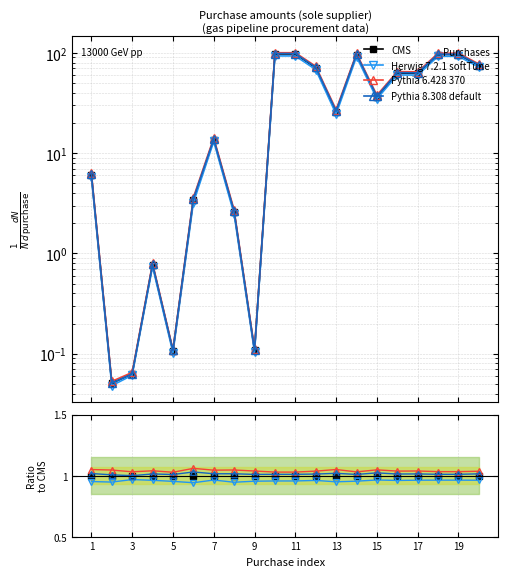

In Pythia 6.428 370, how many points are higher than both neighbors (excluding endpoints)?

6